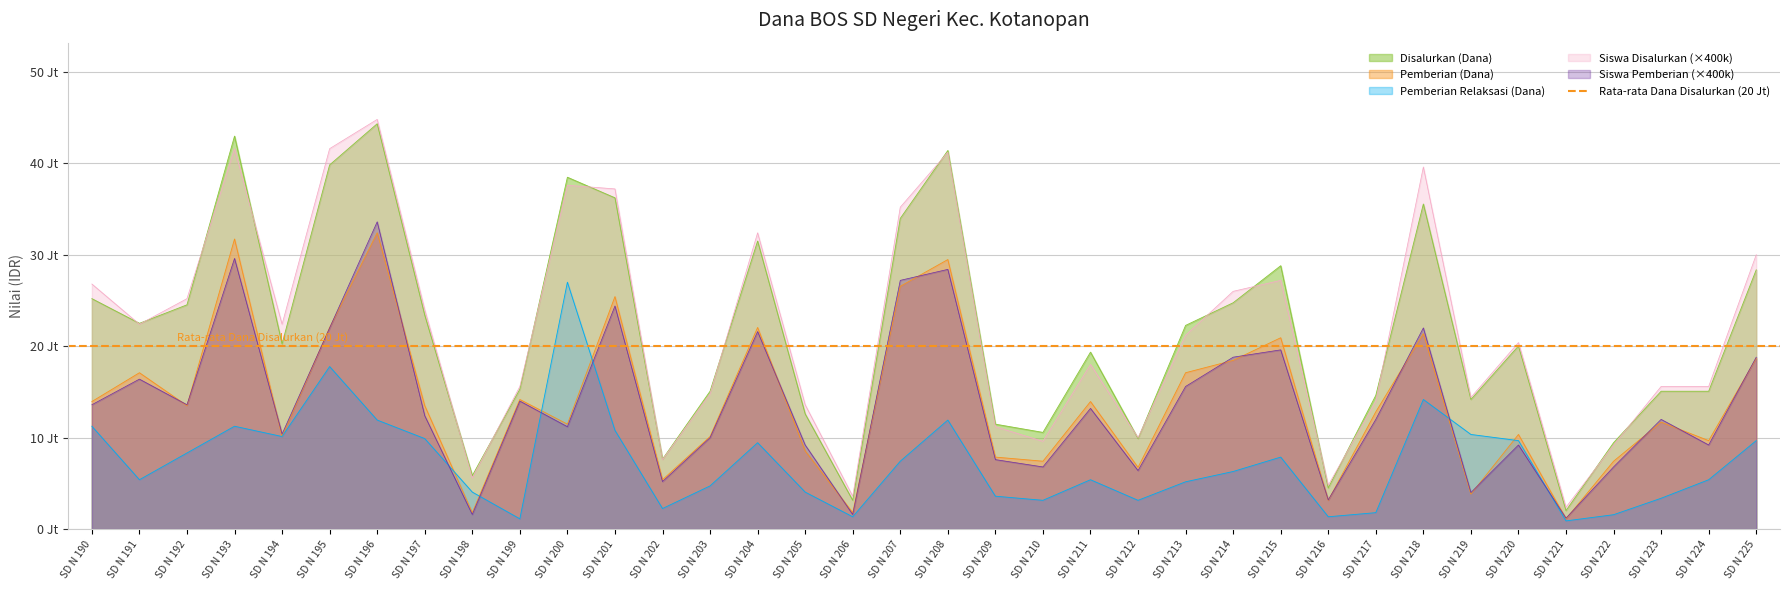

Reading right to left, what are all the values shown in this chart?

Disalurkan (Dana): 28350000	15075000	15075000	9450000	2025000	20025000	14175000	35550000	14625000	4500000	28800000	24750000	22275000	9900000	19350000	10575000	11475000	41400000	33975000	3150000	12600000	31500000	15075000	7650000	36225000	38475000	15300000	5850000	23400000	44325000	39825000	20250000	42975000	24525000	22500000	25200000
Pemberian (Dana): 18675000	9675000	11700000	7425000	1125000	10350000	3825000	21375000	12825000	3150000	20925000	18450000	17100000	6750000	13950000	7425000	7875000	29475000	26550000	1800000	8550000	22050000	10125000	5400000	25425000	11475000	14175000	1800000	13500000	32400000	22050000	10125000	31725000	13500000	17100000	13950000
Siswa Disalurkan: 30000000	15600000	15600000	9200000	2400000	20400000	14400000	39600000	14000000	4800000	27200000	26000000	21200000	10000000	18000000	9600000	11200000	41200000	35200000	3600000	13600000	32400000	14800000	7600000	37200000	37600000	15600000	5600000	24000000	44800000	41600000	22400000	41600000	25200000	22400000	26800000
Siswa Pemberian: 18800000	9200000	12000000	6800000	1200000	9200000	4000000	22000000	12000000	3200000	19600000	18800000	15600000	6400000	13200000	6800000	7600000	28400000	27200000	1600000	9200000	21600000	10000000	5200000	24400000	11200000	14000000	1600000	12400000	33600000	22000000	10400000	29600000	13600000	16400000	13600000
Pemberian Relaksasi (Dana): 9675000	5400000	3375000	1575000	900000	9675000	10350000	14175000	1800000	1350000	7875000	6300000	5175000	3150000	5400000	3150000	3600000	11925000	7425000	1350000	4050000	9450000	4725000	2250000	10800000	27000000	1125000	4050000	9900000	11925000	17775000	10125000	11250000	8325000	5400000	11250000